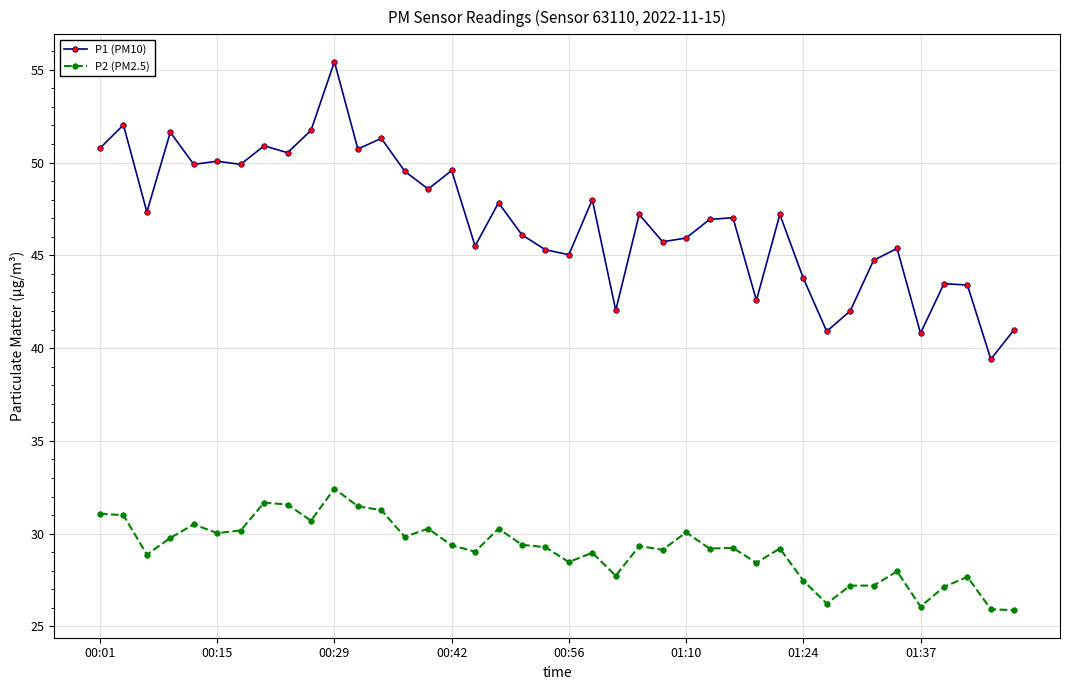

In P1 (PM10), how many points are higher than both neighbors (excluding endpoints)?

14